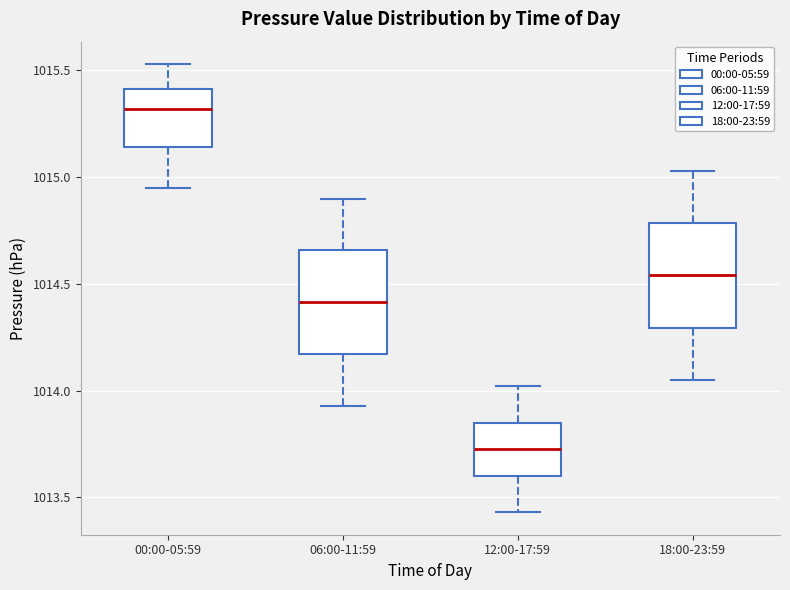

Reading left to right, transcribe this box plot: for each box, give where its median line is, the range the box spans, and where its two whiskers end, as read against the y-axis. The values are not printed on the chart, so give them approximately, as read against the axis.

00:00-05:59: median 1015.30, box 1015.15 to 1015.40, whiskers 1014.95 to 1015.55
06:00-11:59: median 1014.40, box 1014.15 to 1014.65, whiskers 1013.95 to 1014.90
12:00-17:59: median 1013.75, box 1013.60 to 1013.85, whiskers 1013.45 to 1014.00
18:00-23:59: median 1014.55, box 1014.30 to 1014.80, whiskers 1014.05 to 1015.05